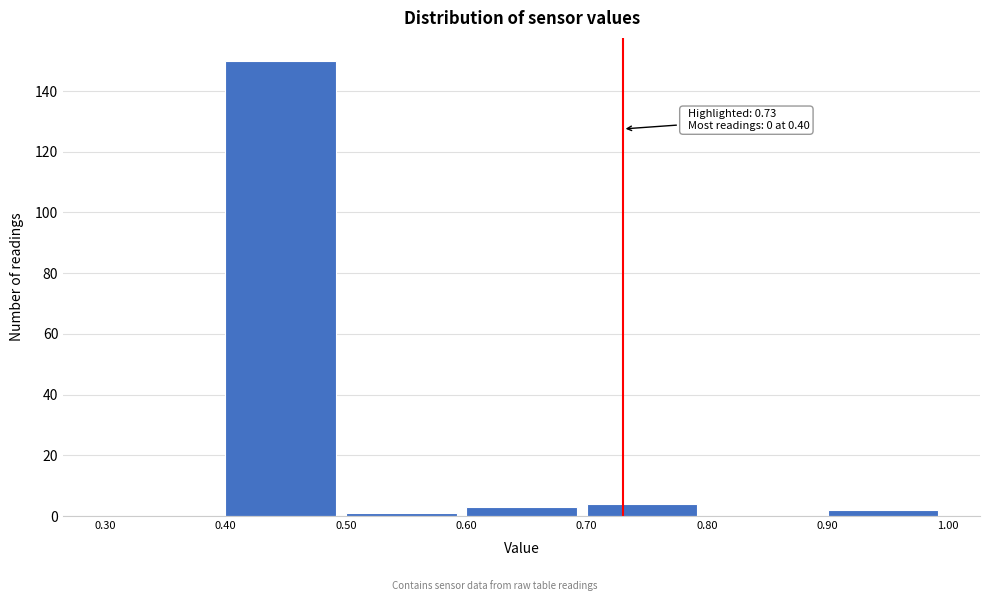

Which range on the x-axis has the tallest bar?

0.40 to 0.50